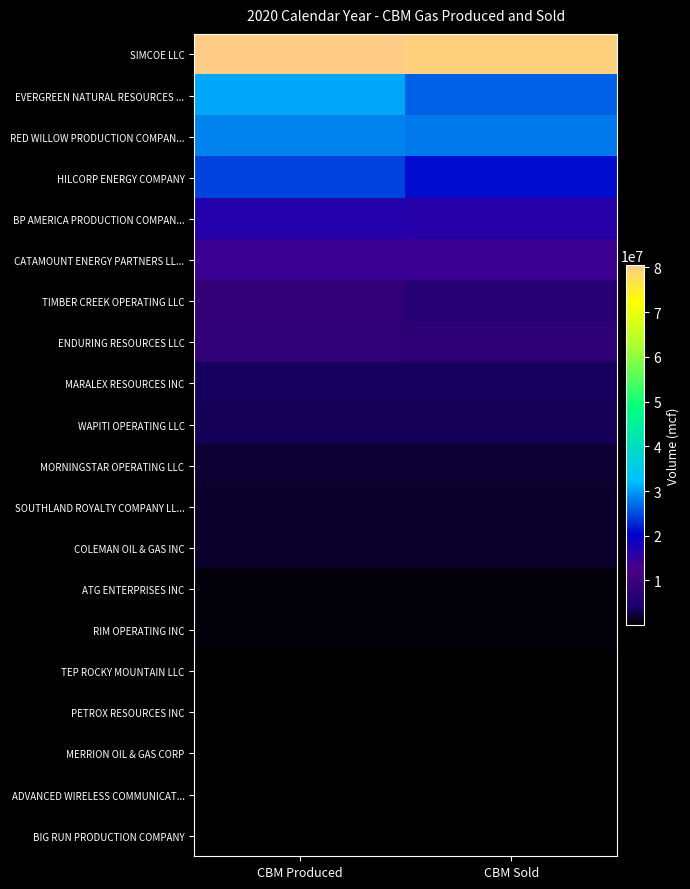

At which category is the sum across all series the highest?

CBM Produced